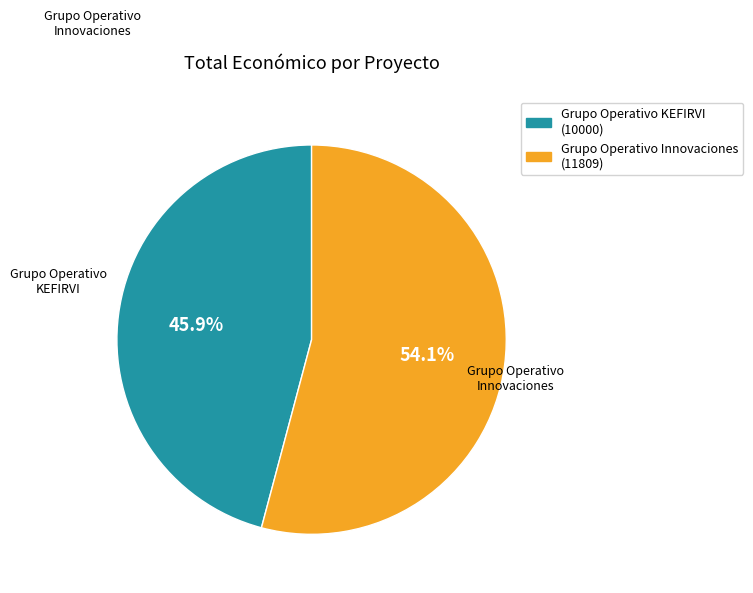

What percentage is NOT represented by Grupo Operativo Innovaciones?

45.9%